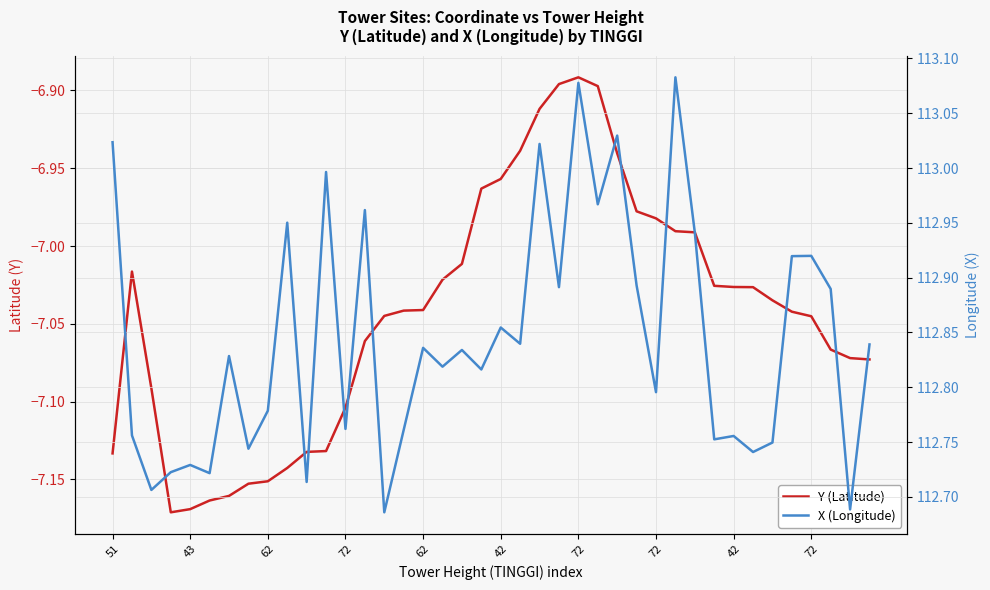

Between 19 and 35, which series saw the biggest shift?

X (Longitude)